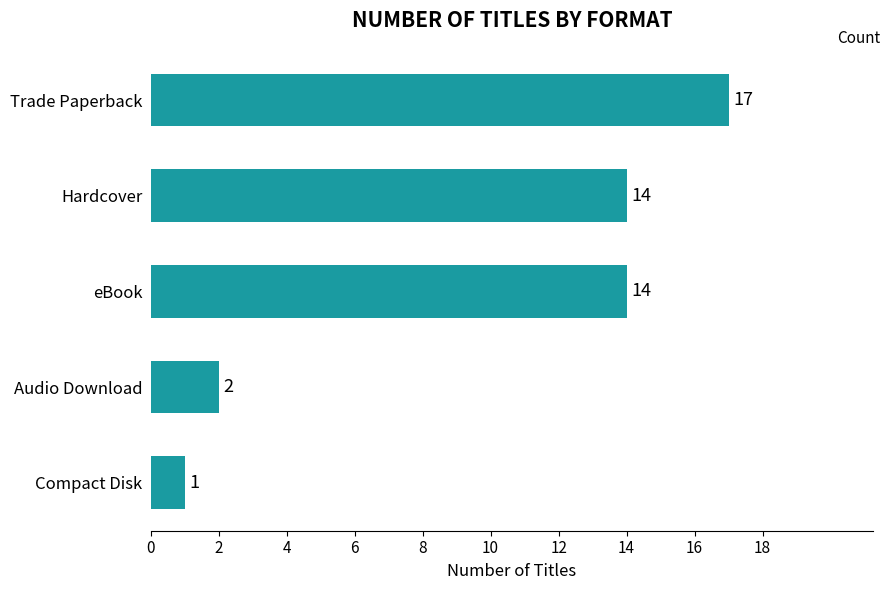

What is the label of the 4th bar from the top?

Audio Download